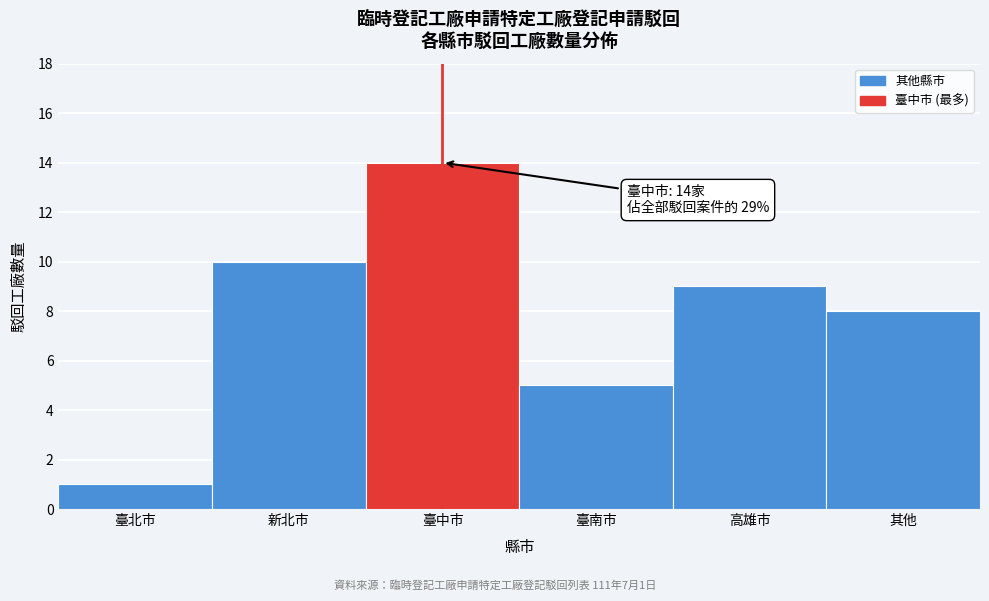

Reading left to right, list all the values displayed in this chart.

1	10	14	5	9	8